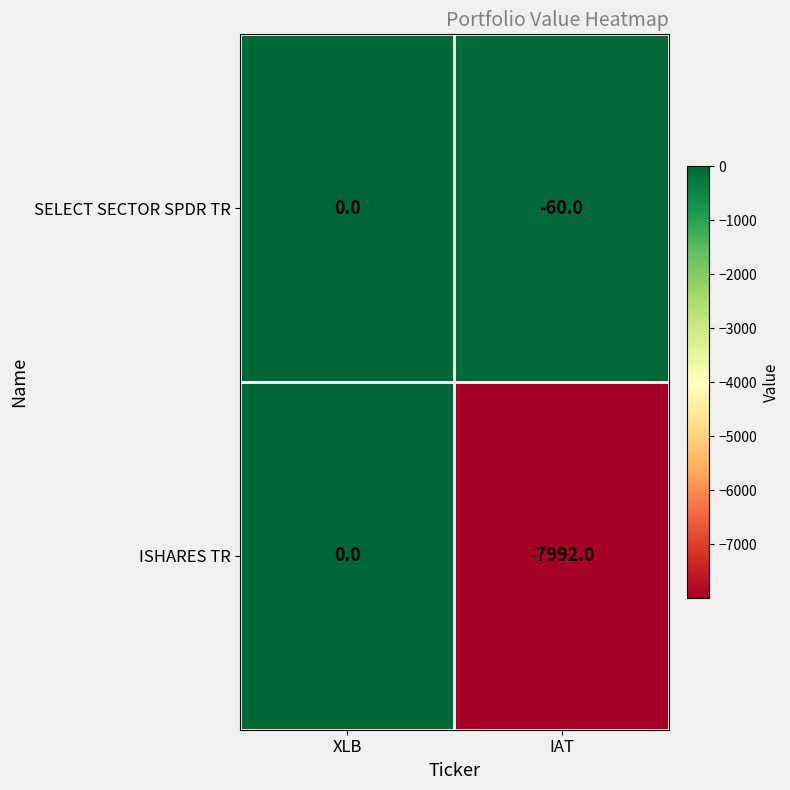

Which series has the widest spread of values?

ISHARES TR